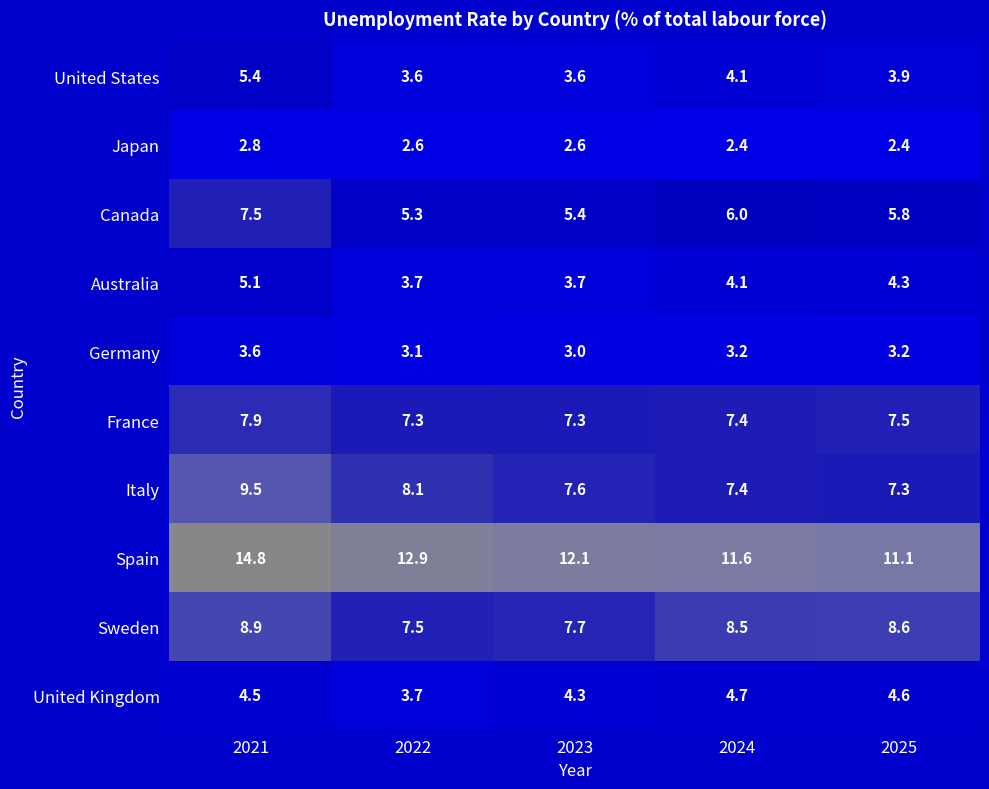

At 2023, list the series in order from largest to smallest.

Spain, Sweden, Italy, France, Canada, United Kingdom, Australia, United States, Germany, Japan